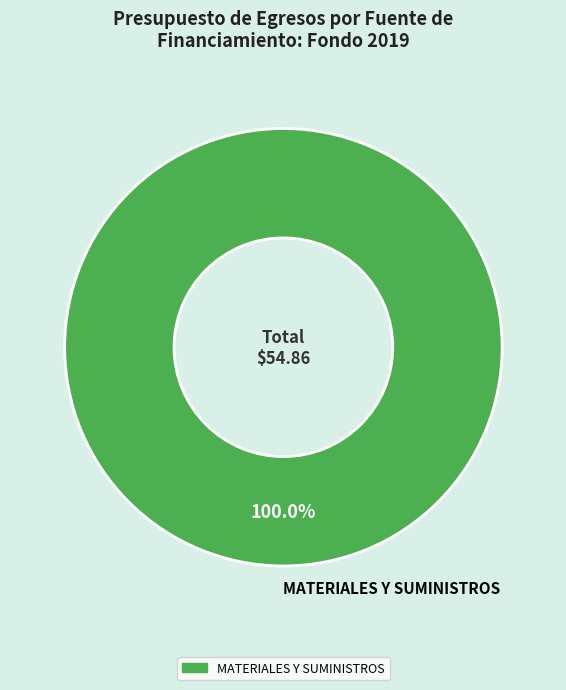

Rank the categories by value from highest to lowest.

MATERIALES Y SUMINISTROS